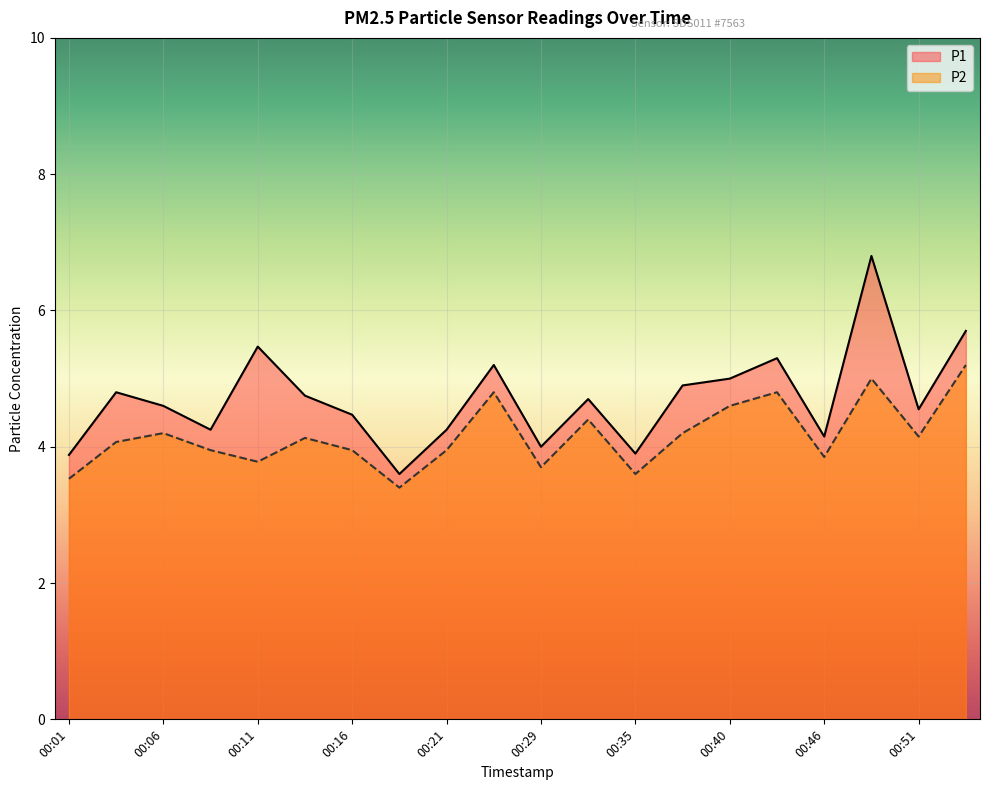

What is the sum of all P2 values?

83.3